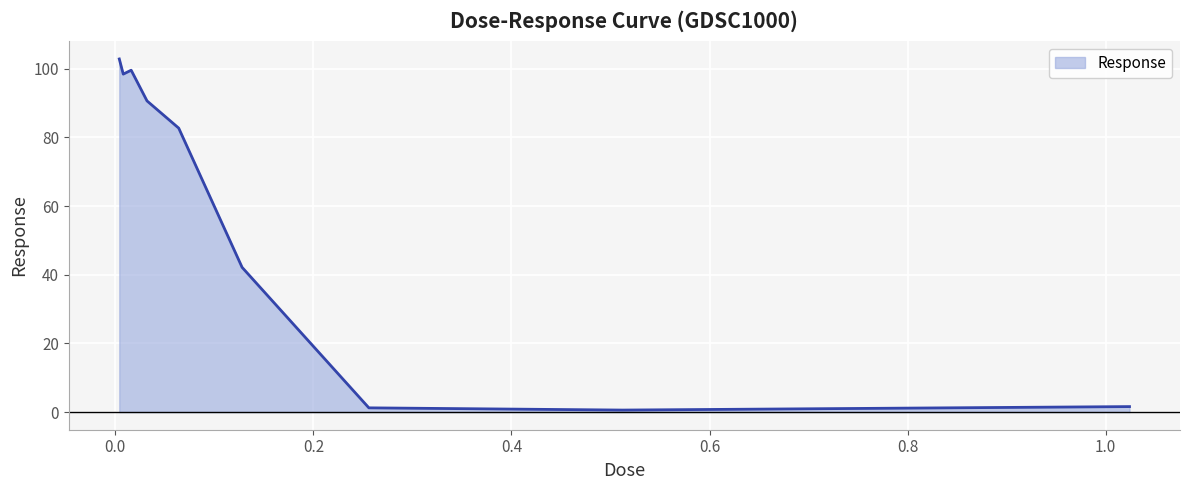

True or false: there are more than 2 points higher than both neighbors.

False